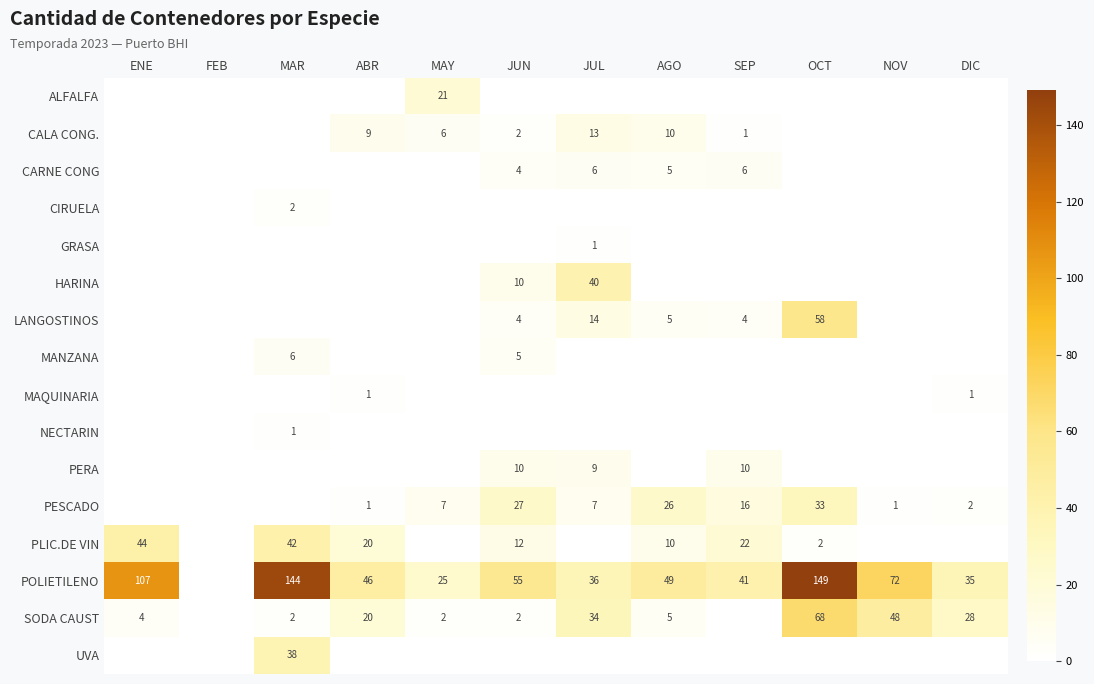

The value of SODA CAUST at MAR is 2. True or false?

True